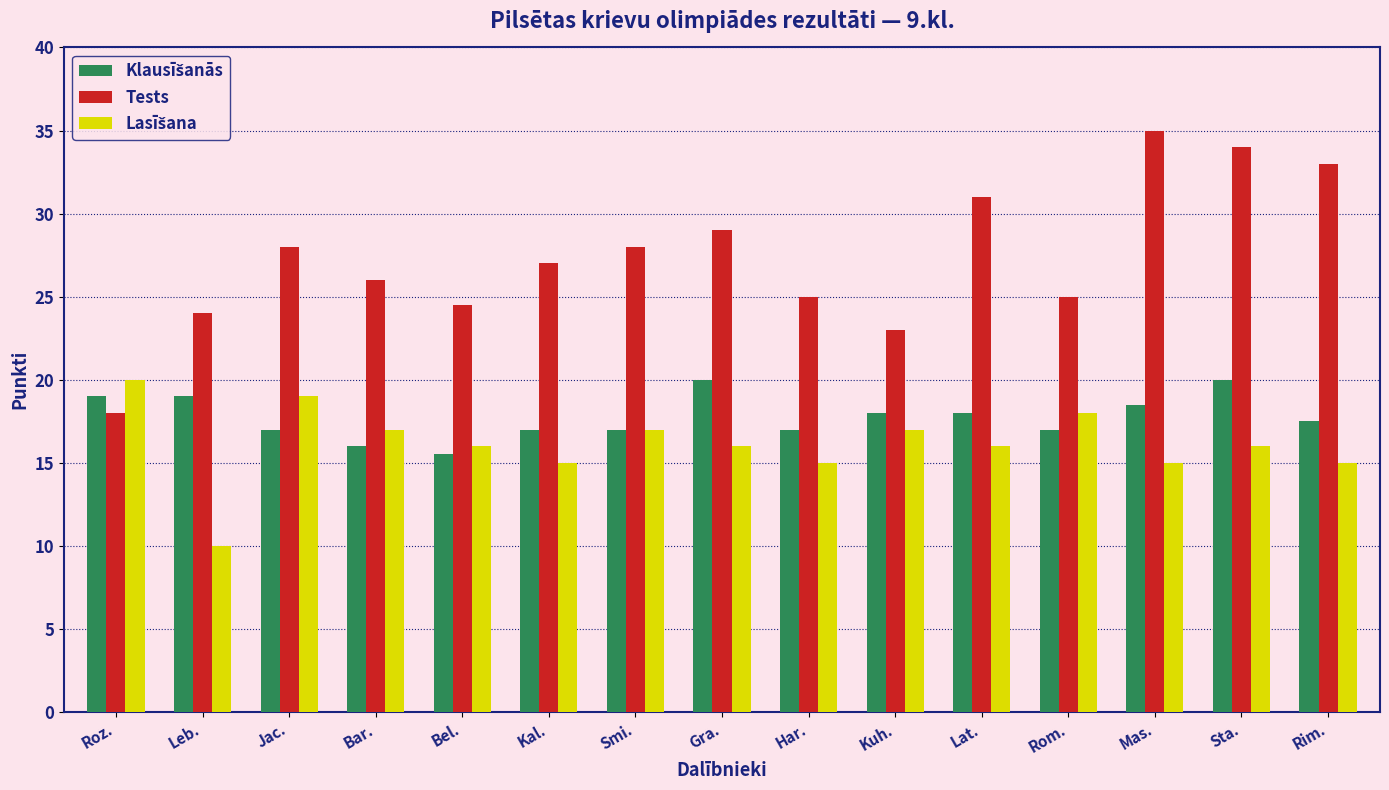

What is the sum of all Tests values?

410.5